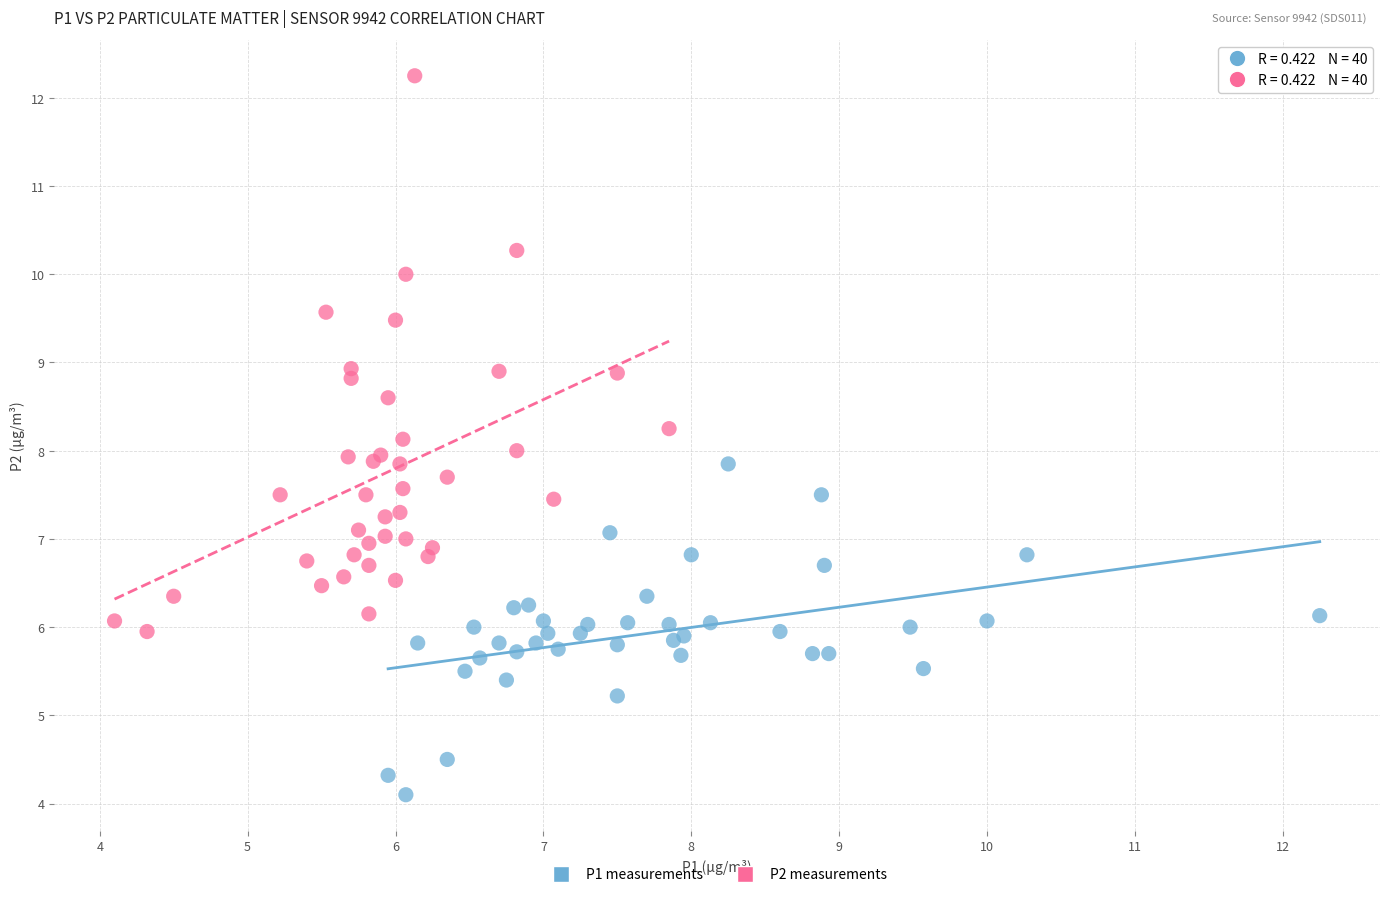

Which series contains the lowest Y value?

P1 measurements